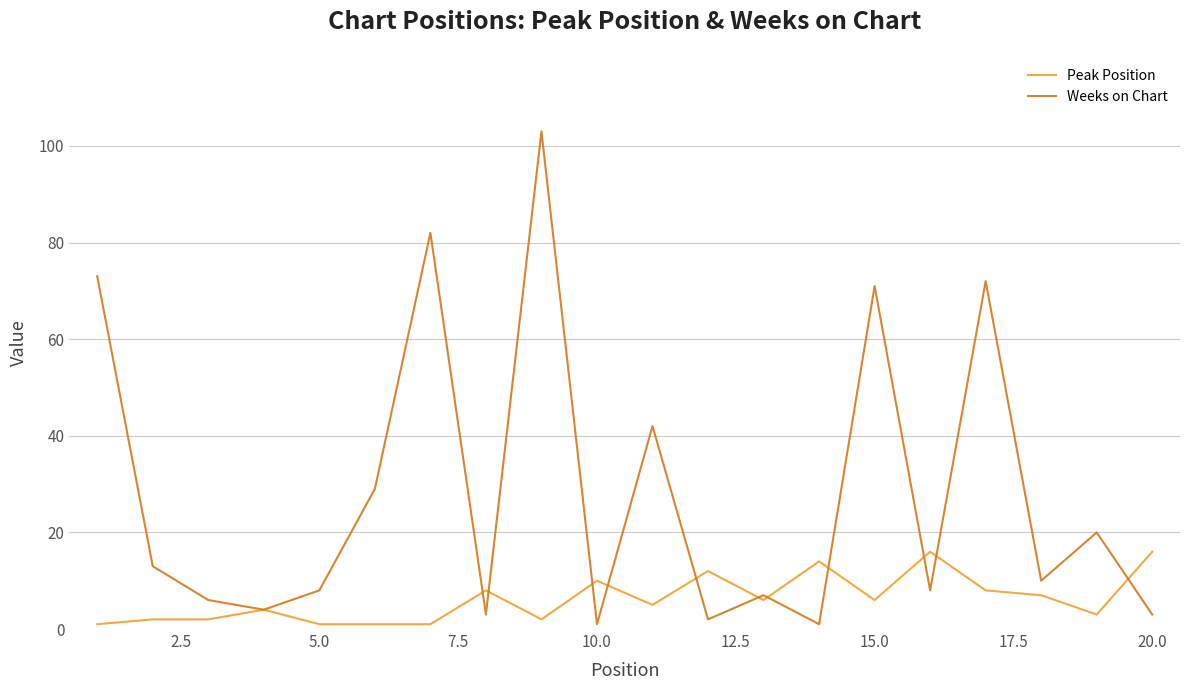

What is the maximum value shown in the chart?

103